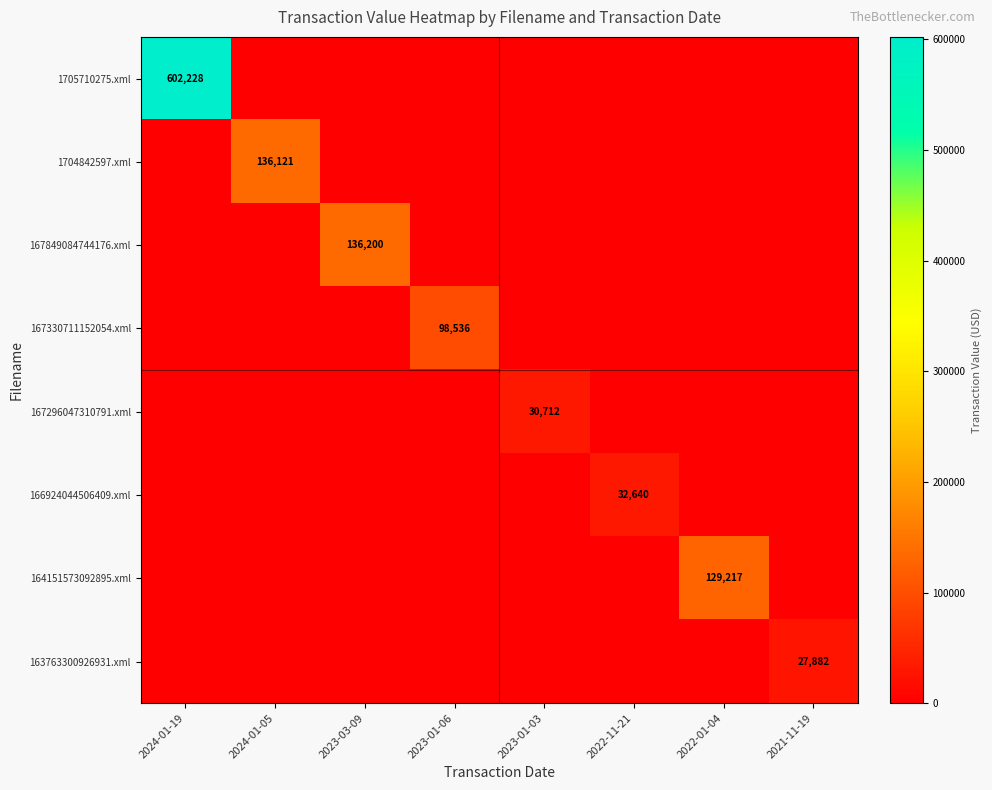

What is the spread (max minus min) of values at 2023-03-09?

136200